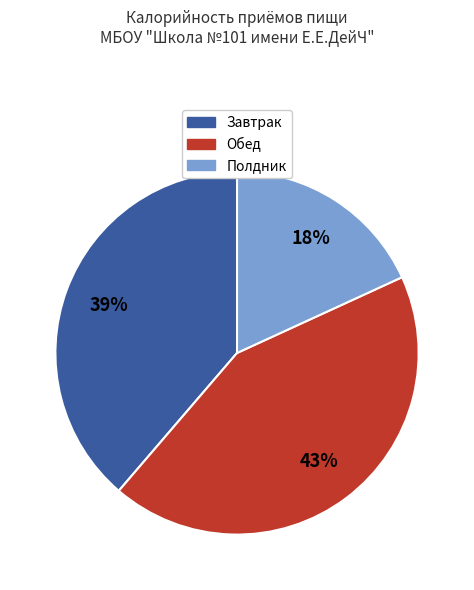

Is there any slice that represents more than half of the pie?

No